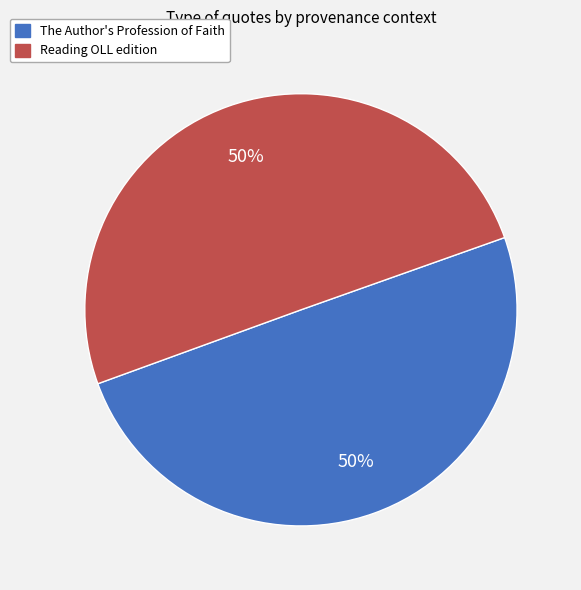

To the nearest percent, what is the average slice percentage?

50%